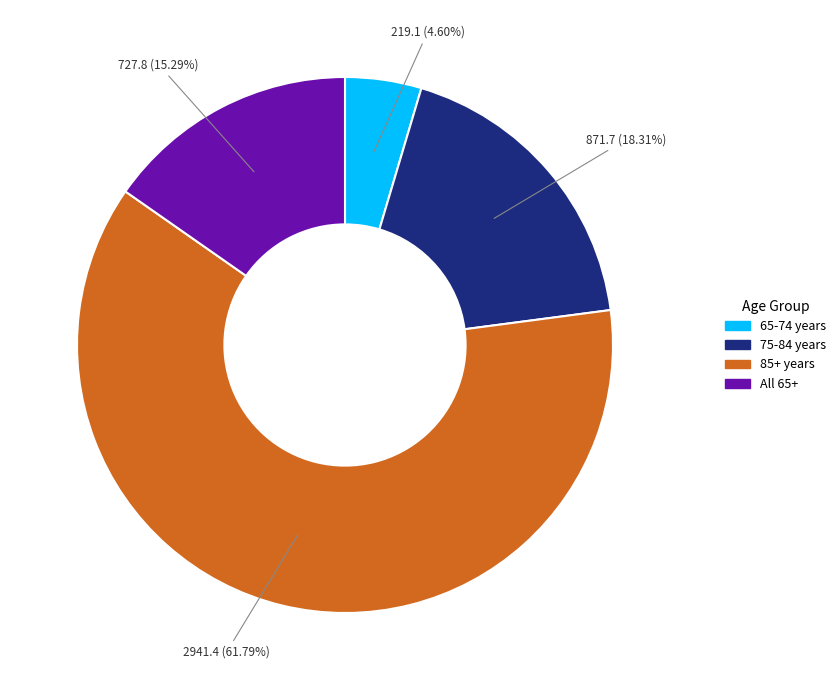

Is there a majority slice in this chart?

Yes